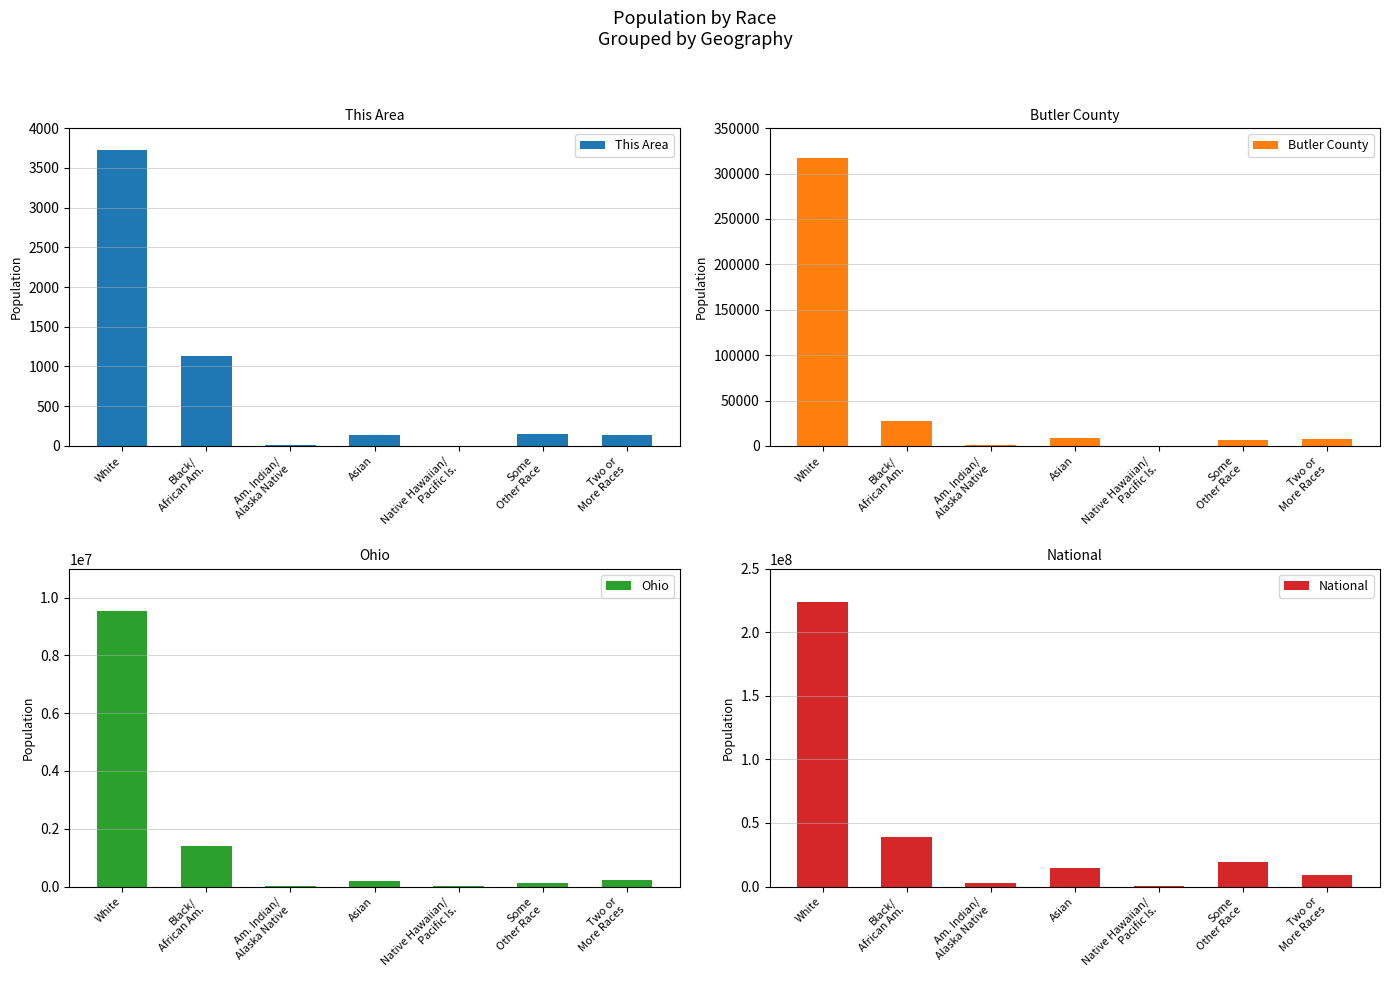

Where is Butler County nearest to the value 158477?

Black/
African Am.